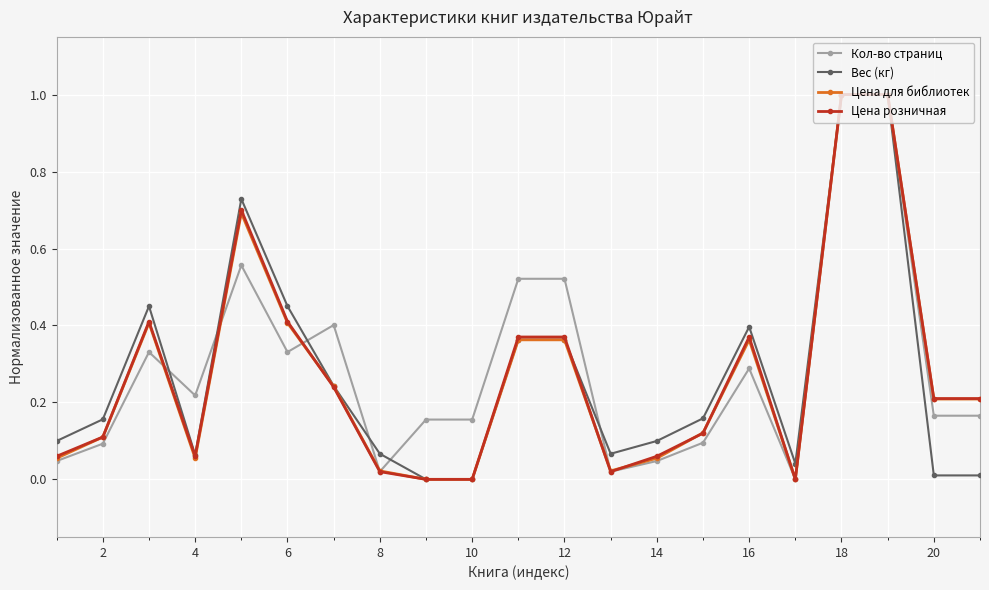

True or false: Цена розничная has more than 2 interior local peaks.

True